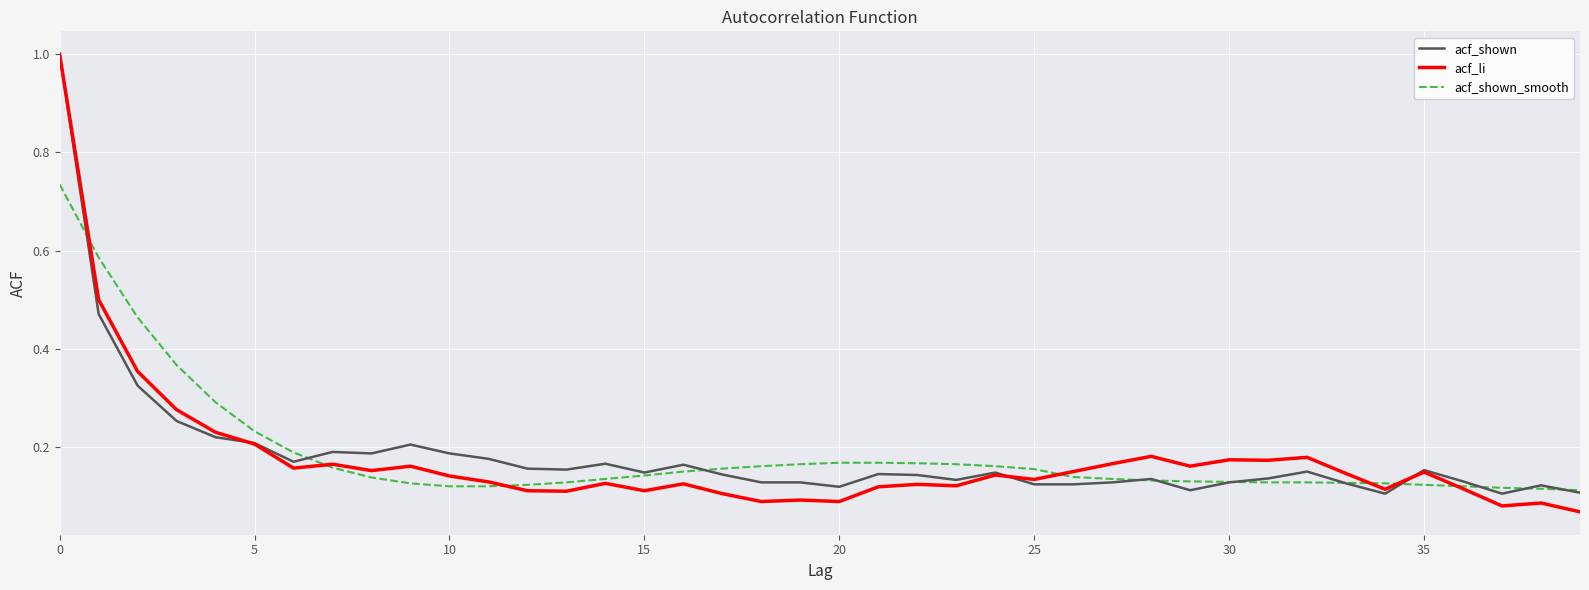

What is the sum of all acf_shown values?

7.4